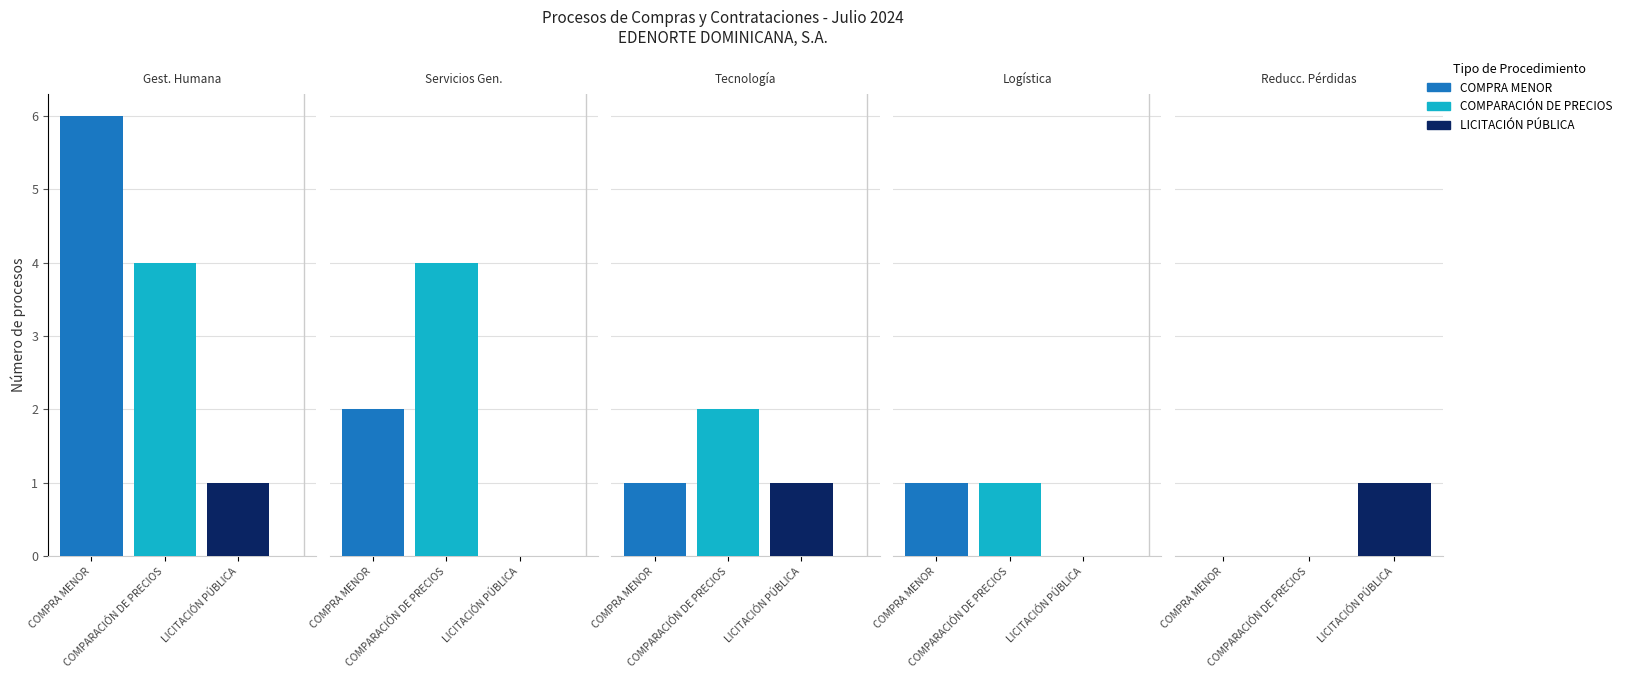

At how many categories does at least one series exceed 2?

3